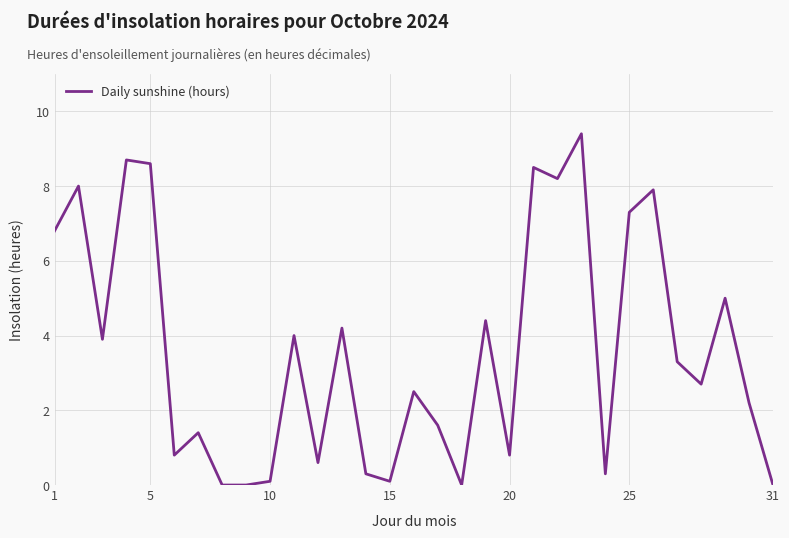

What is the difference between the maximum and minimum values?

9.4